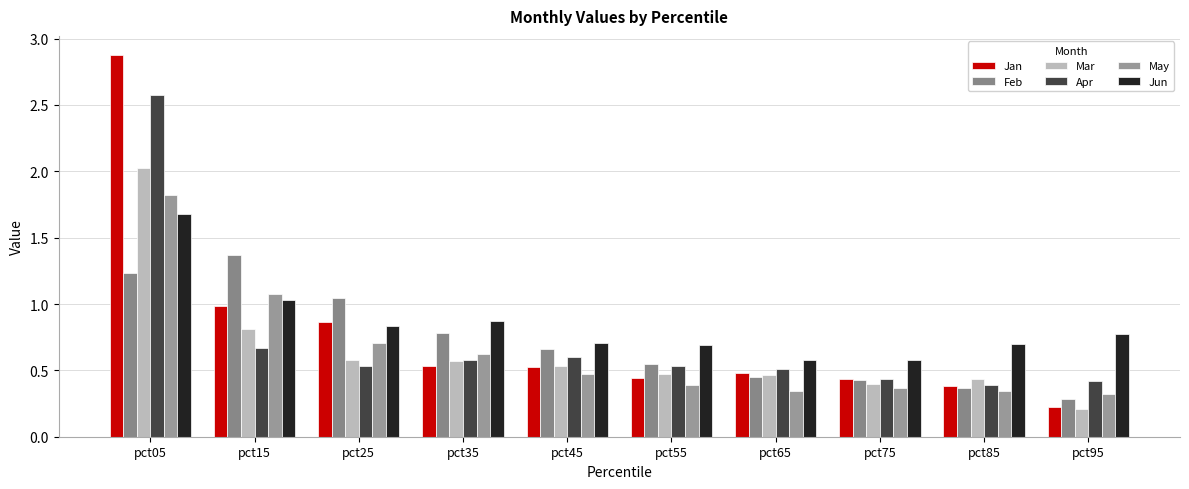

Is it true that May equals 1.0 at pct35?

False